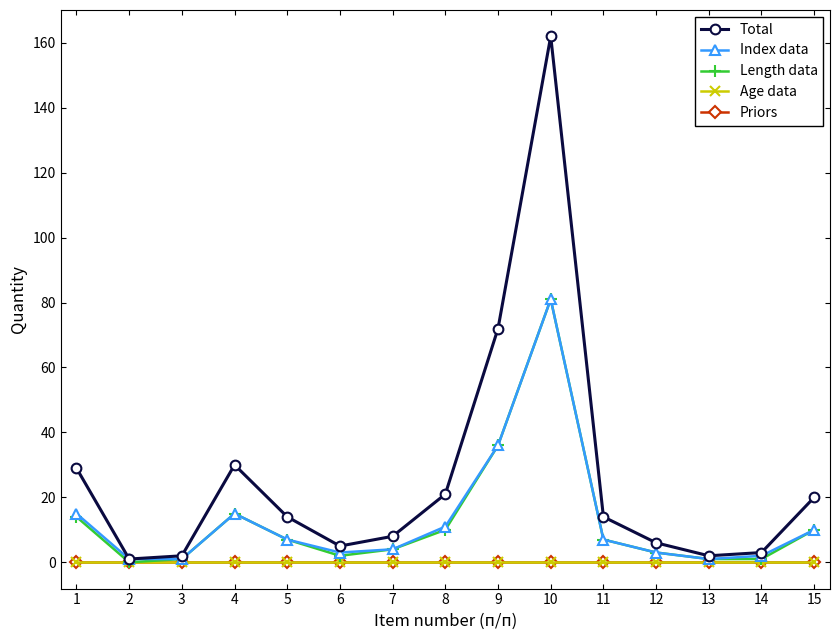

Which has a higher value, 3 or 12?

12